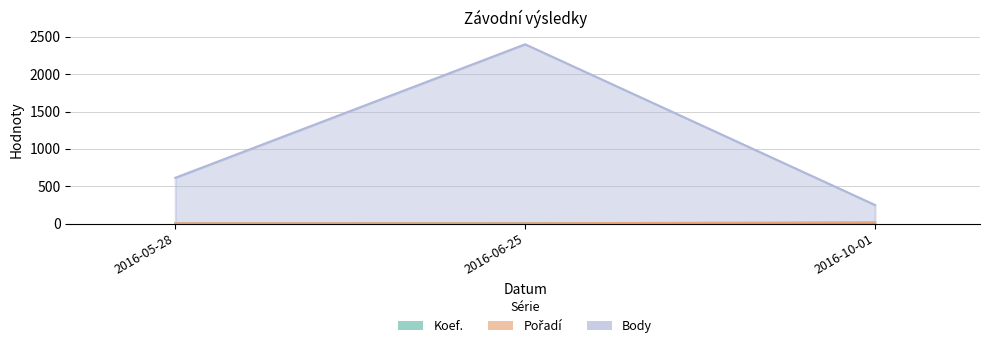

What is the maximum value shown in the chart?

2400